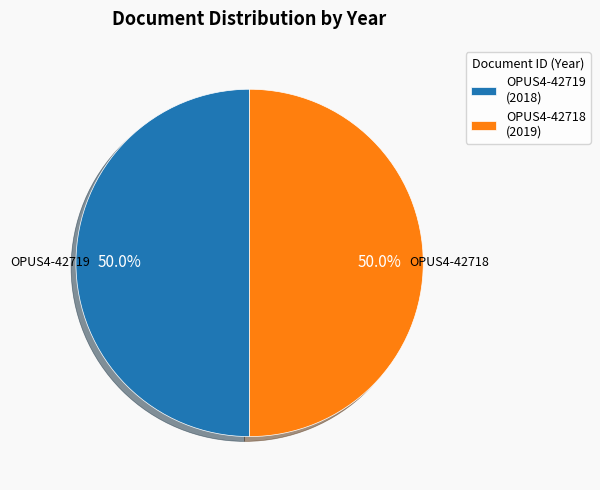

What is the ratio of the value at OPUS4-42718 to the value at OPUS4-42719?

1.0